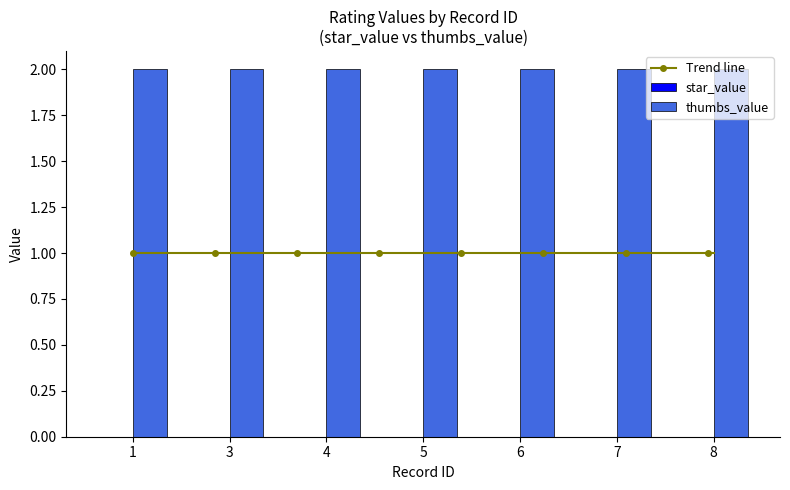

How many distinct data groups are displayed?

2